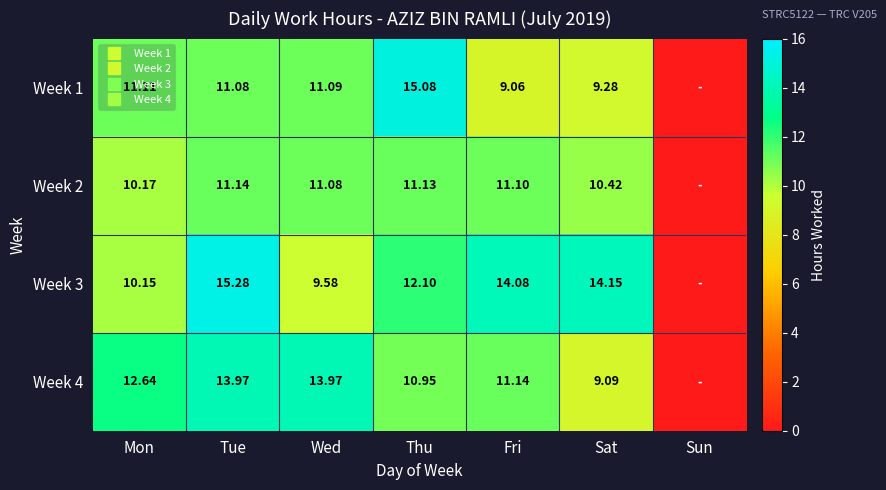

Rank the categories by Week 3 value from highest to lowest.

Tue, Sat, Fri, Thu, Mon, Wed, Sun